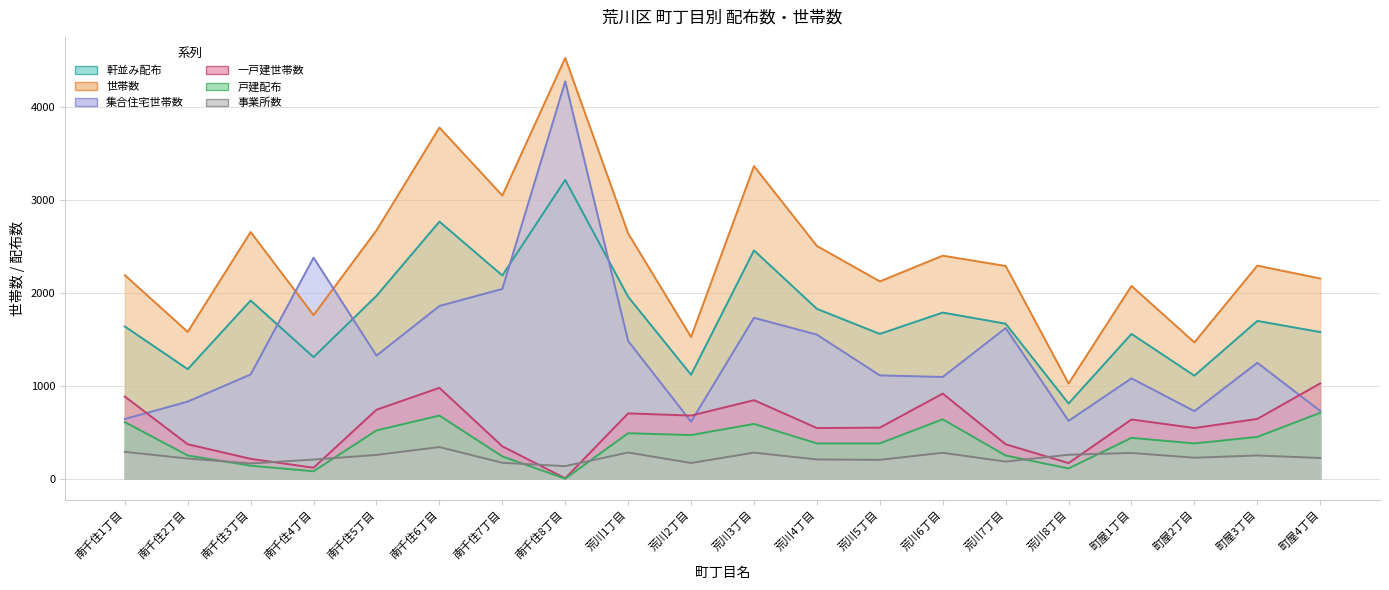

Reading left to right, list all the values displayed in this chart.

軒並み配布: 1640	1180	1920	1310	1970	2770	2190	3220	1960	1120	2460	1830	1560	1790	1670	810	1560	1110	1700	1580
世帯数: 2193	1582	2658	1762	2676	3784	3051	4534	2643	1527	3368	2508	2126	2403	2292	1026	2077	1469	2296	2157
一戸建世帯数: 885	371	214	118	743	979	349	4	704	680	846	546	550	917	371	168	638	546	644	1027
集合住宅世帯数: 643	831	1123	2382	1326	1861	2045	4281	1484	614	1734	1552	1113	1096	1623	623	1081	728	1249	730
事業所数: 289	217	164	206	256	341	171	135	282	169	281	207	203	279	184	258	277	226	250	223
戸建配布: 610	250	140	80	520	680	240	0	490	470	590	380	380	640	250	110	440	380	450	710